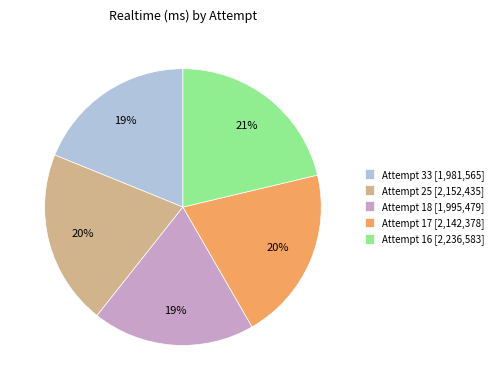

To the nearest percent, what portion does Attempt 17 represent?

20%